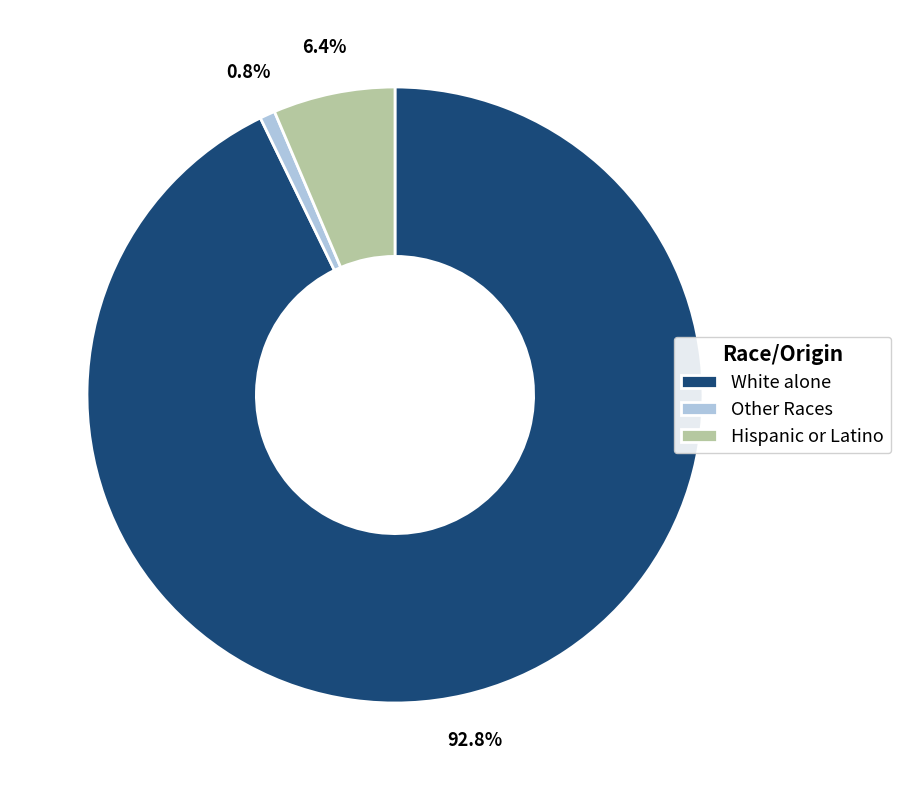

Is it true that Hispanic or Latino is 17% of the pie?

False